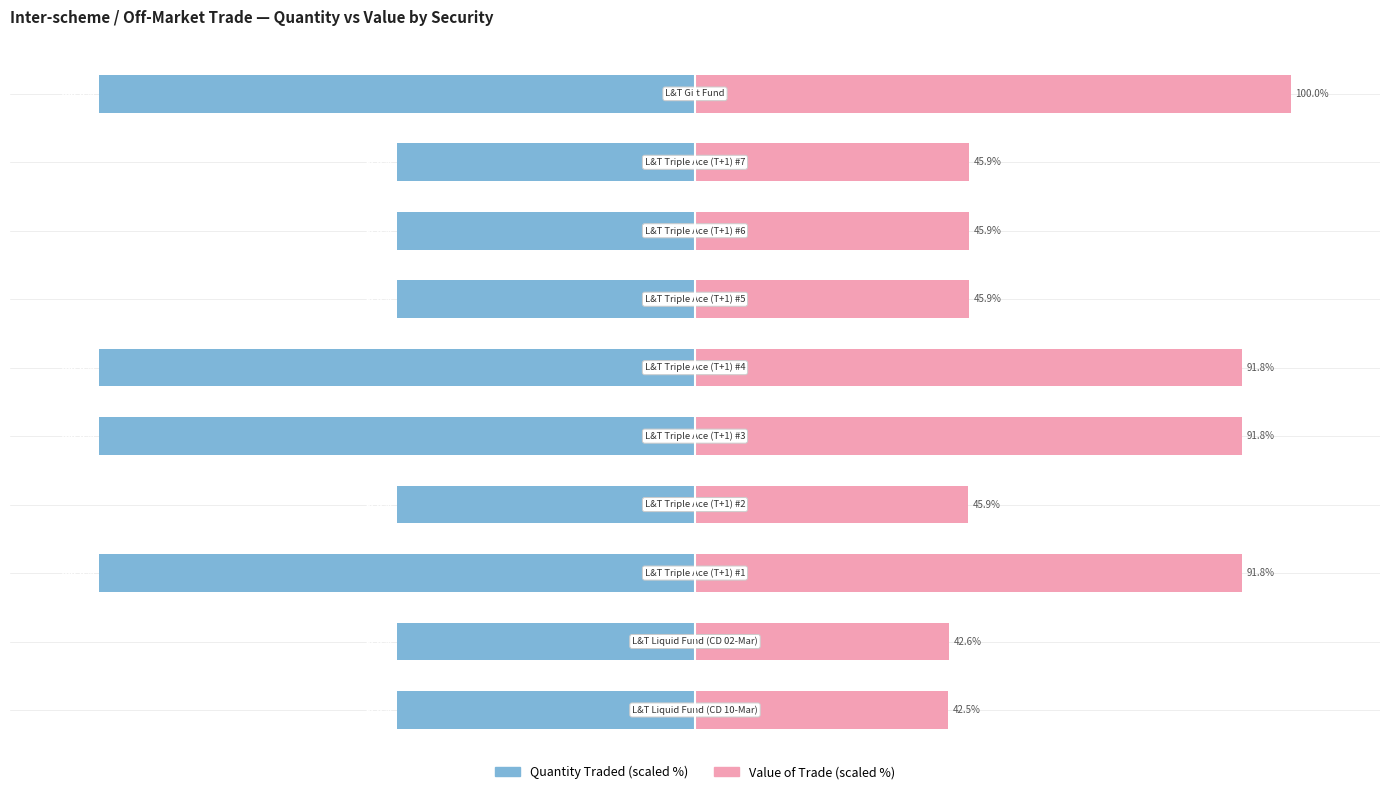

Reading left to right, list all the values displayed in this chart.

Quantity Traded (scaled %): 0=-50.0	1=-50.0	2=-100.0	3=-50.0	4=-100.0	5=-100.0	6=-50.0	7=-50.0	8=-50.0	9=-100.0
Value of Trade (scaled %): 0=42.5	1=42.6	2=91.8	3=45.9	4=91.8	5=91.8	6=45.9	7=45.9	8=45.9	9=100.0